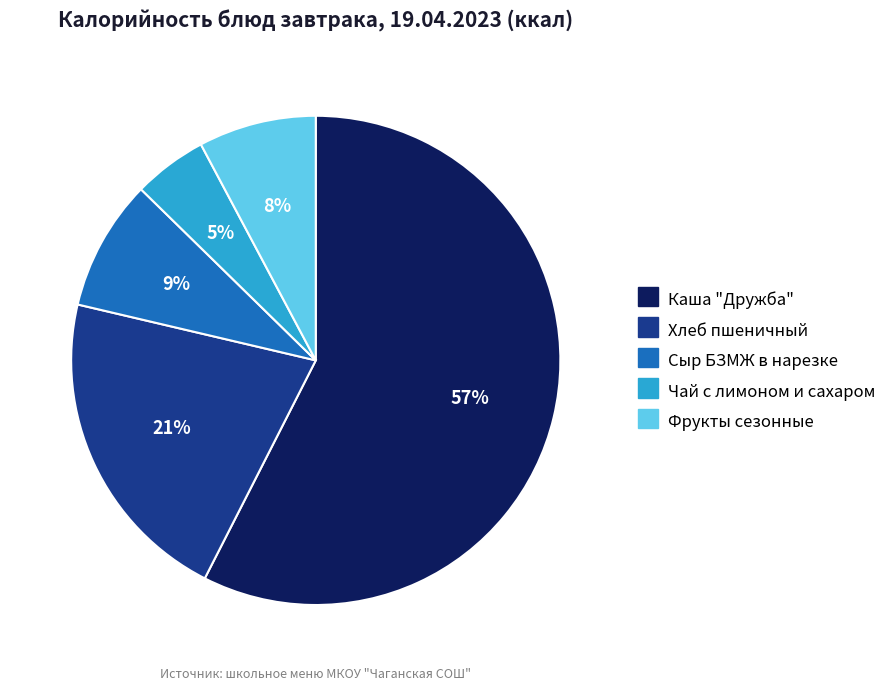

Rank the categories by value from lowest to highest.

Чай с лимоном и сахаром, Фрукты сезонные, Сыр БЗМЖ в нарезке, Хлеб пшеничный, Каша "Дружба"